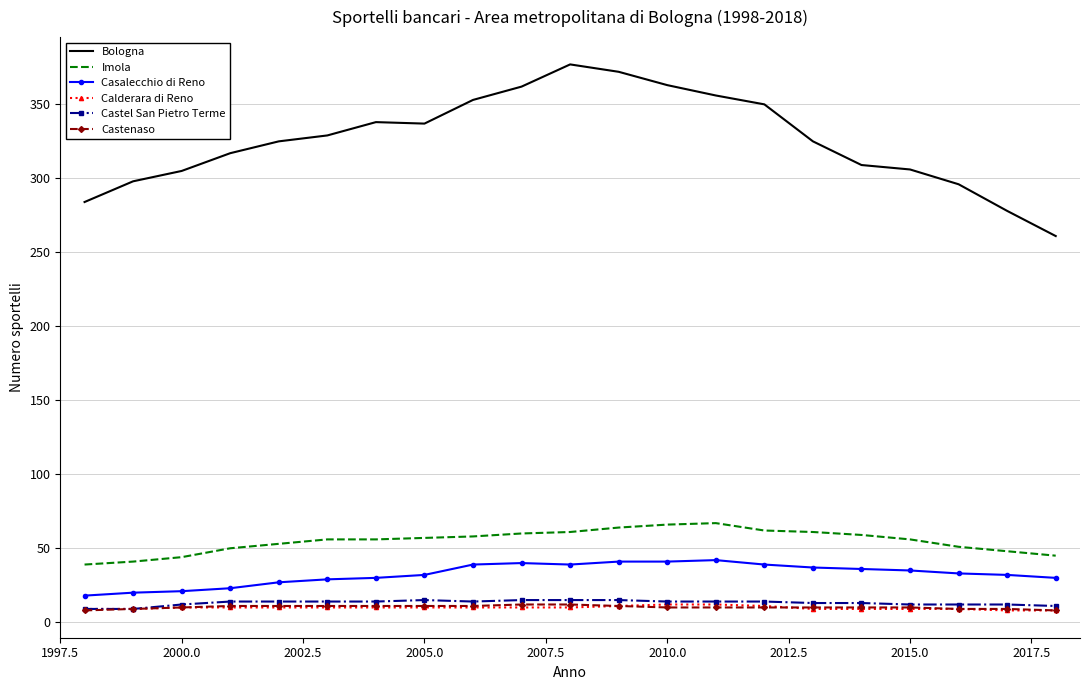

What is the lowest value of the Castel San Pietro Terme series?

9